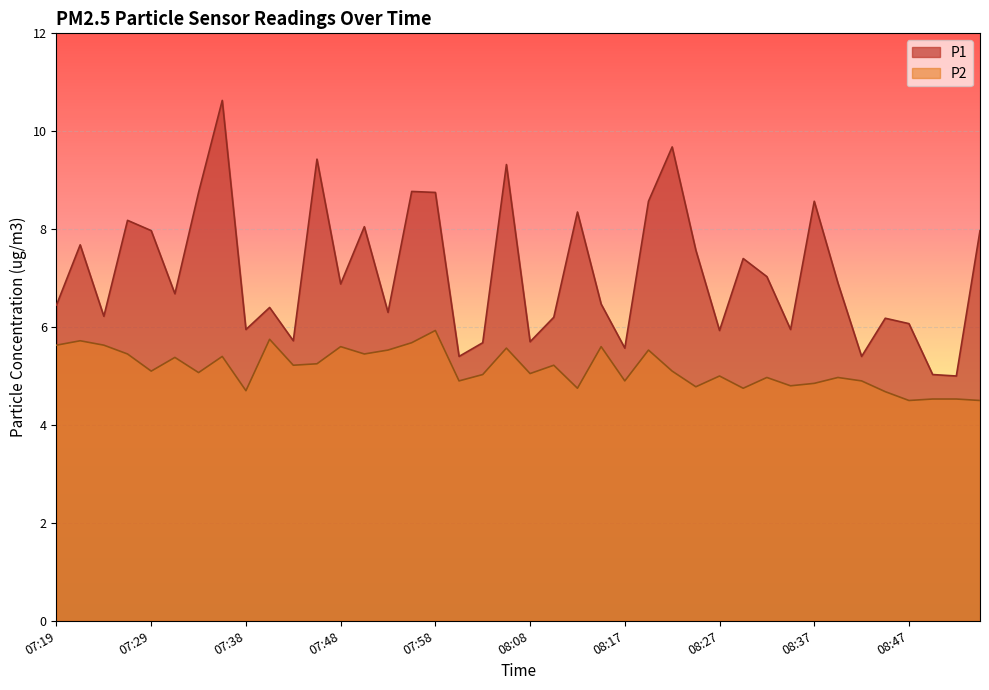

How many interior local peaks does the P2 series have?

13